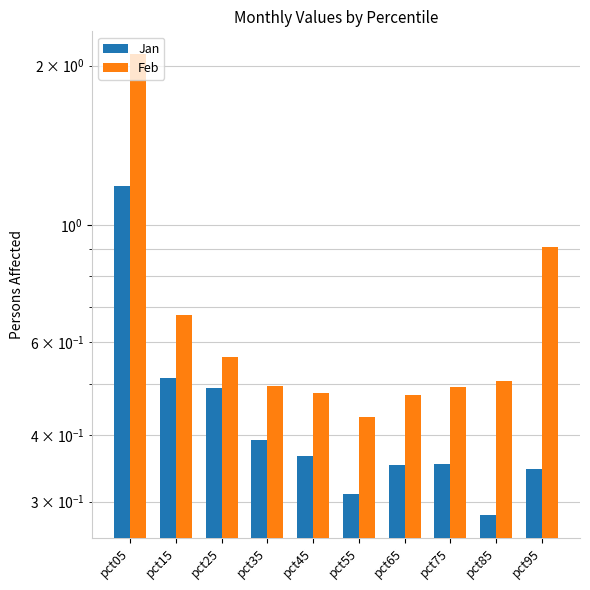

What is the approximate value of Feb at pct65?

0.5